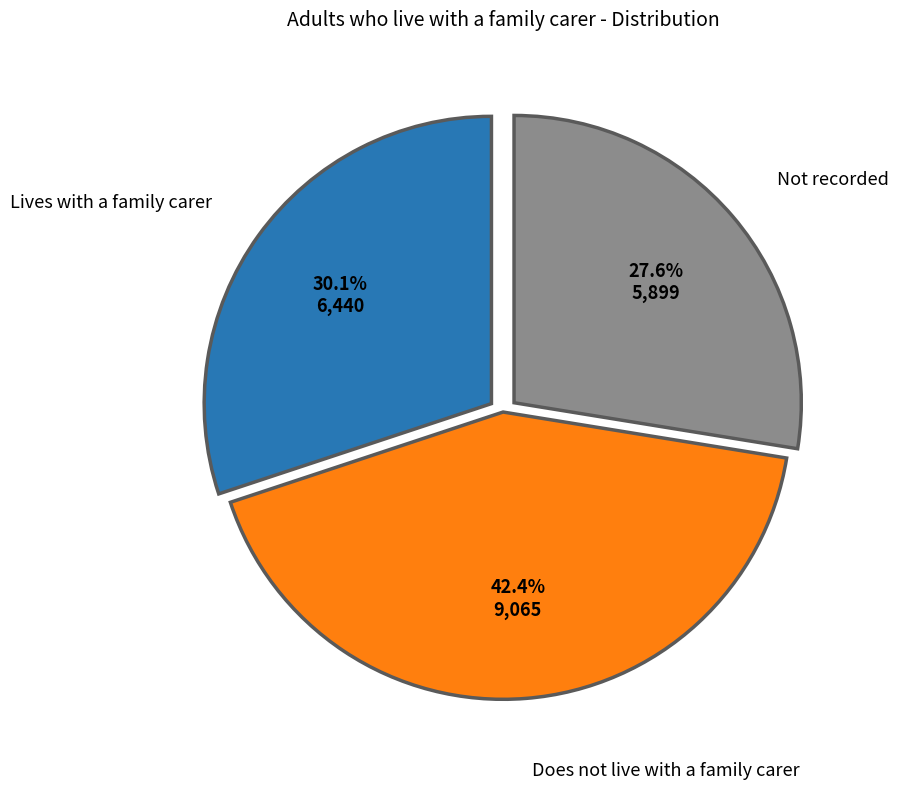

Does any single category account for the majority?

No